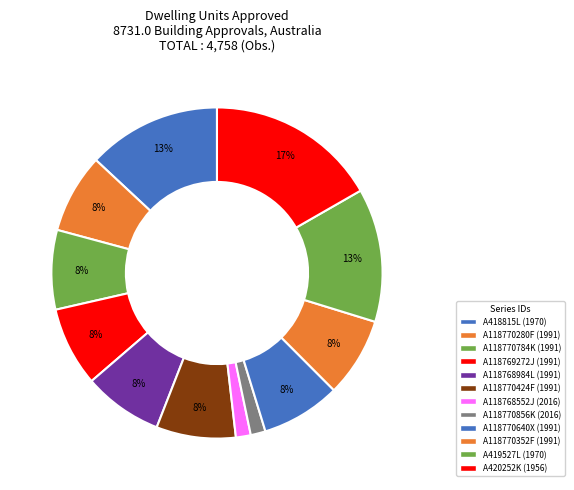

What percentage is the A118769272J slice, to the nearest percent?

8%